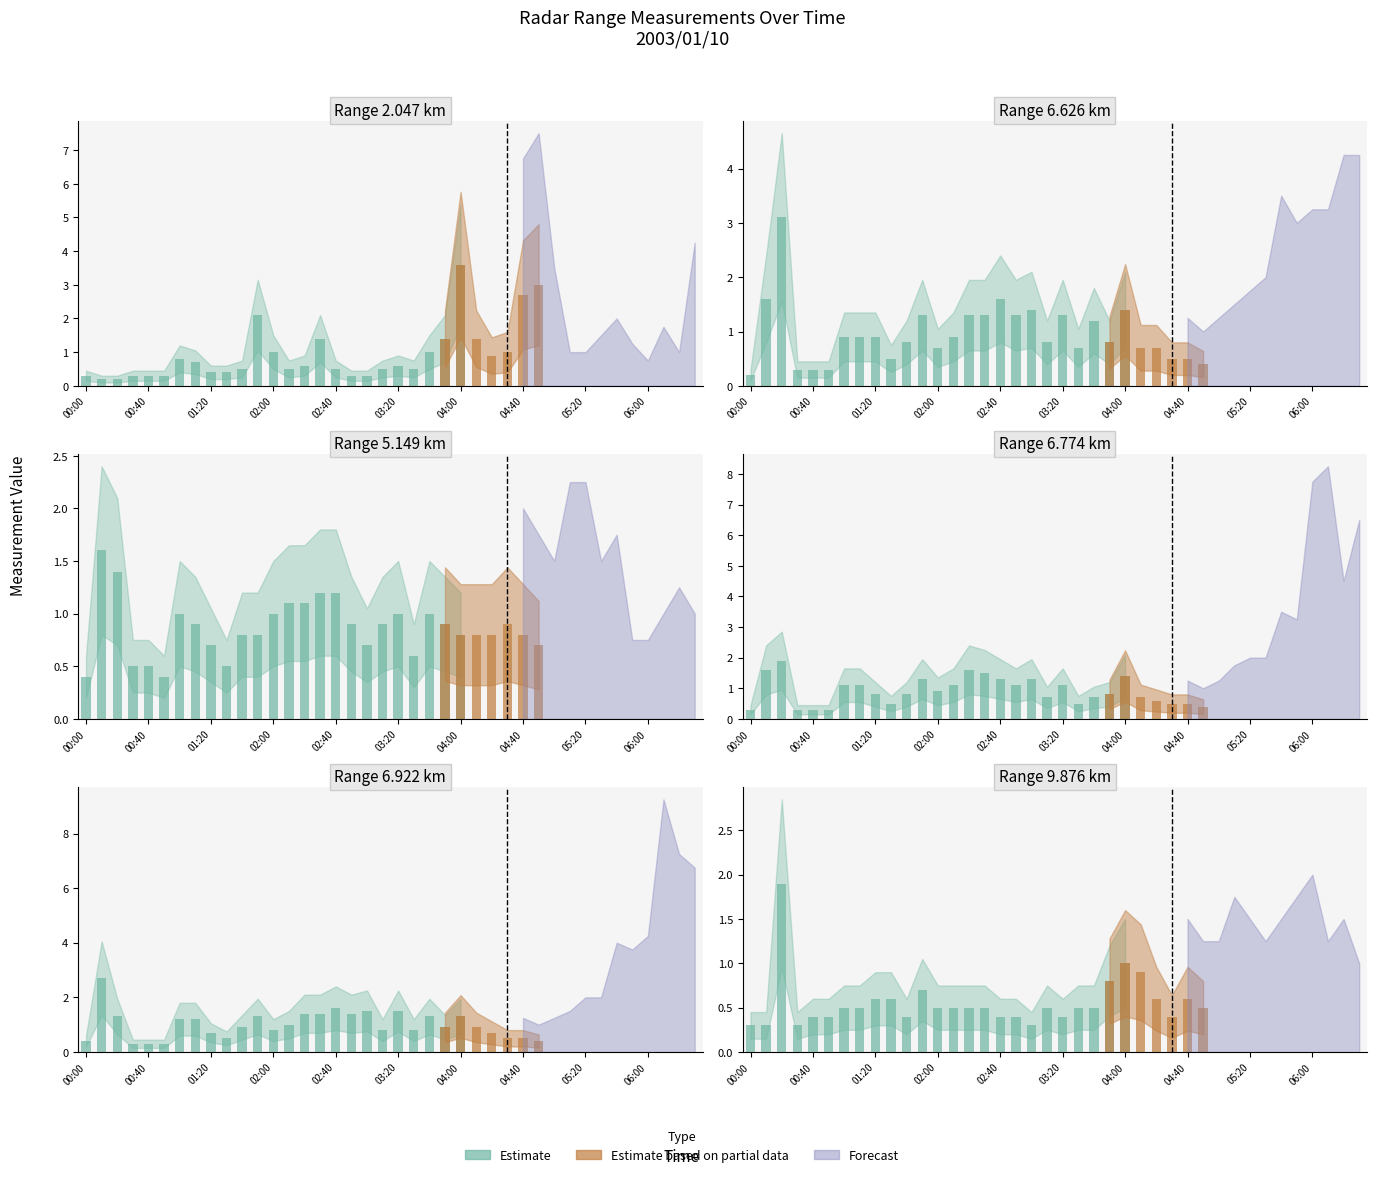

What is the lowest value of the 6.774 series?

0.3